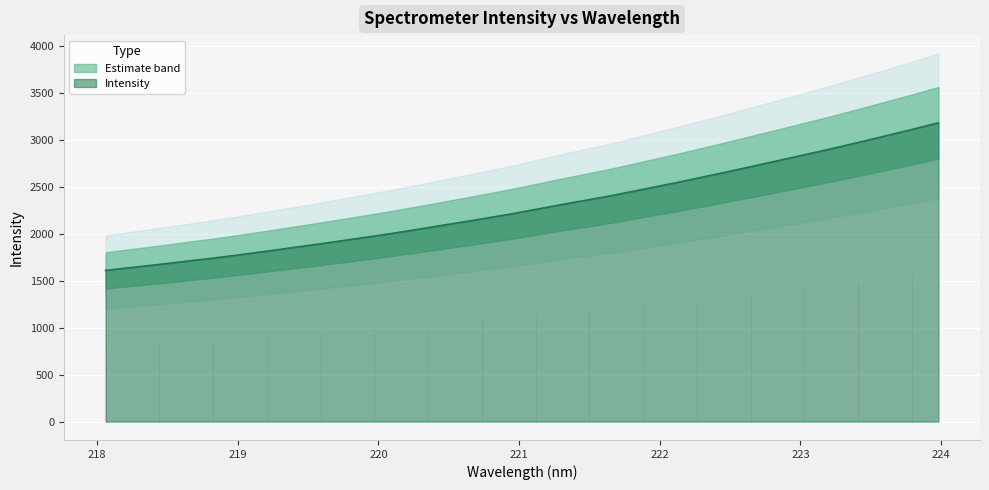

What is the label of the 21st point from the right?

220.1623